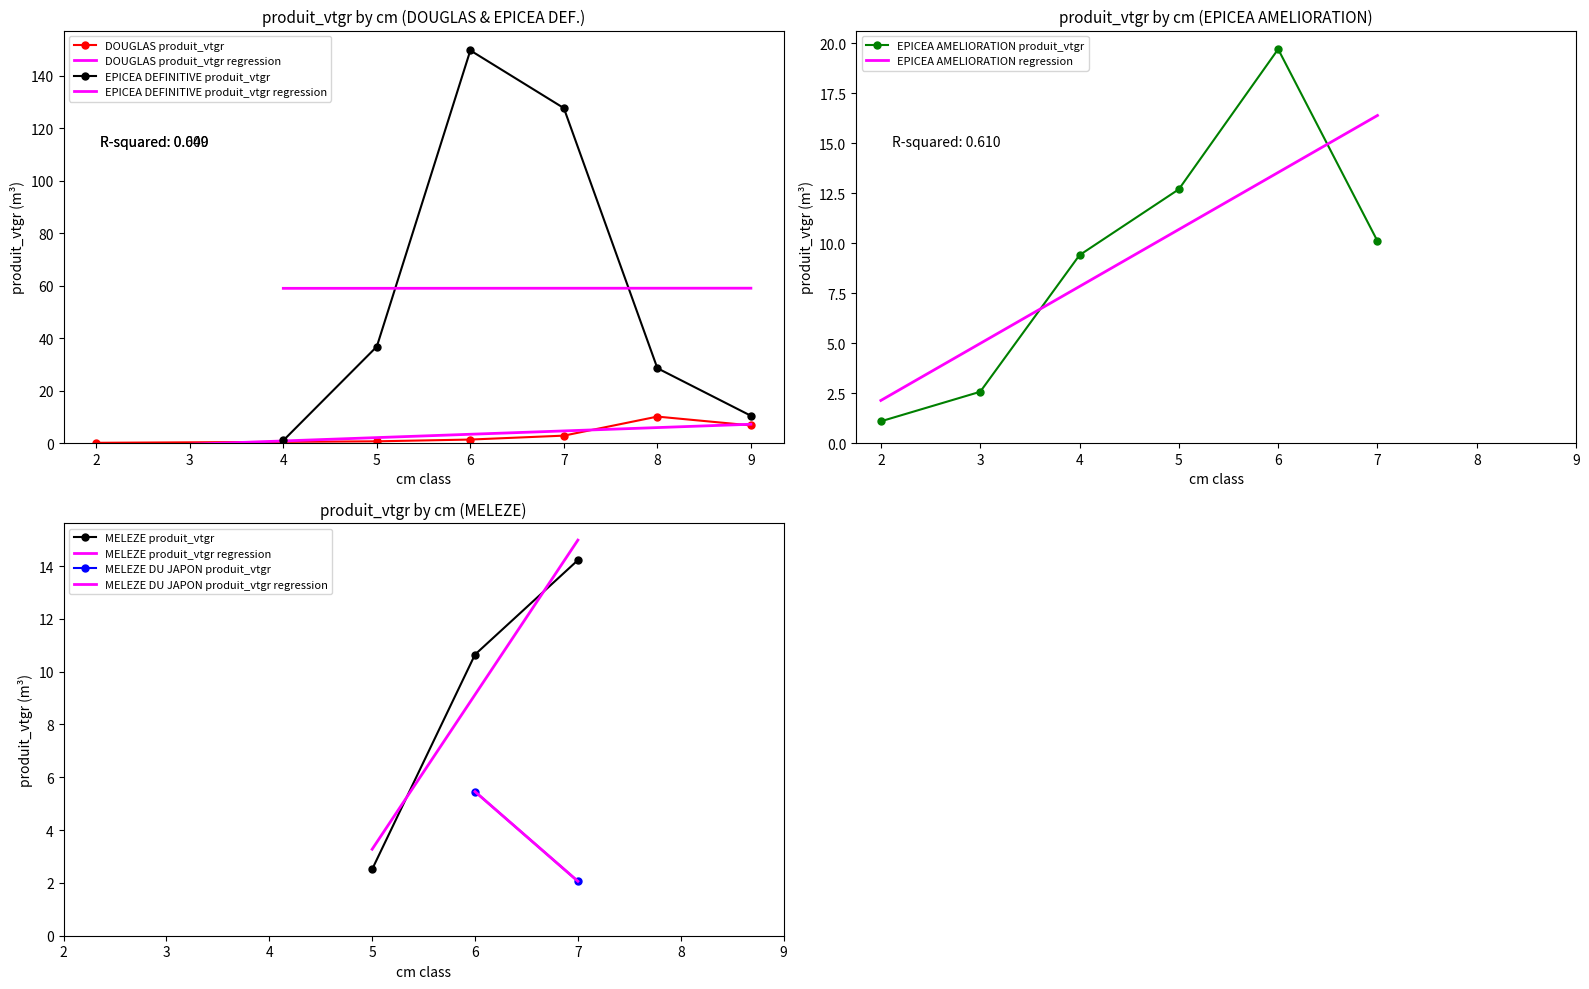

Is the value of EPICEA AMELIORATION regression at 7 greater than the value of EPICEA AMELIORATION produit_vtgr at 2?

Yes